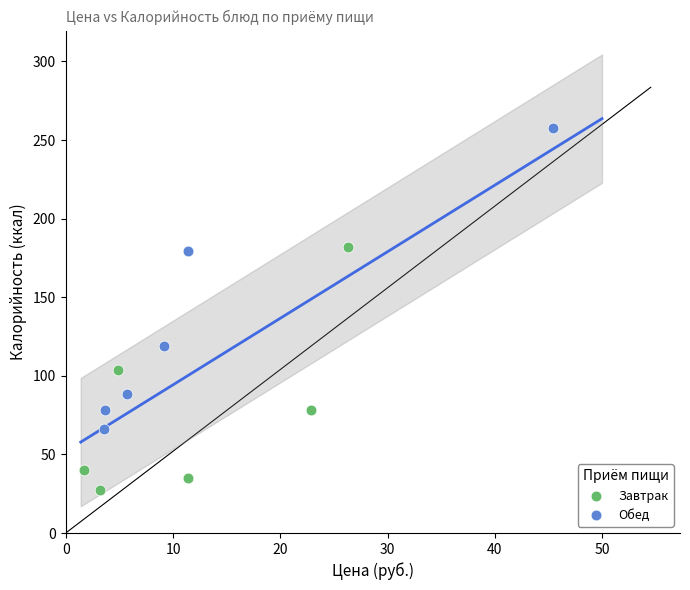

What are all the series names shown in the legend?

Завтрак, Обед